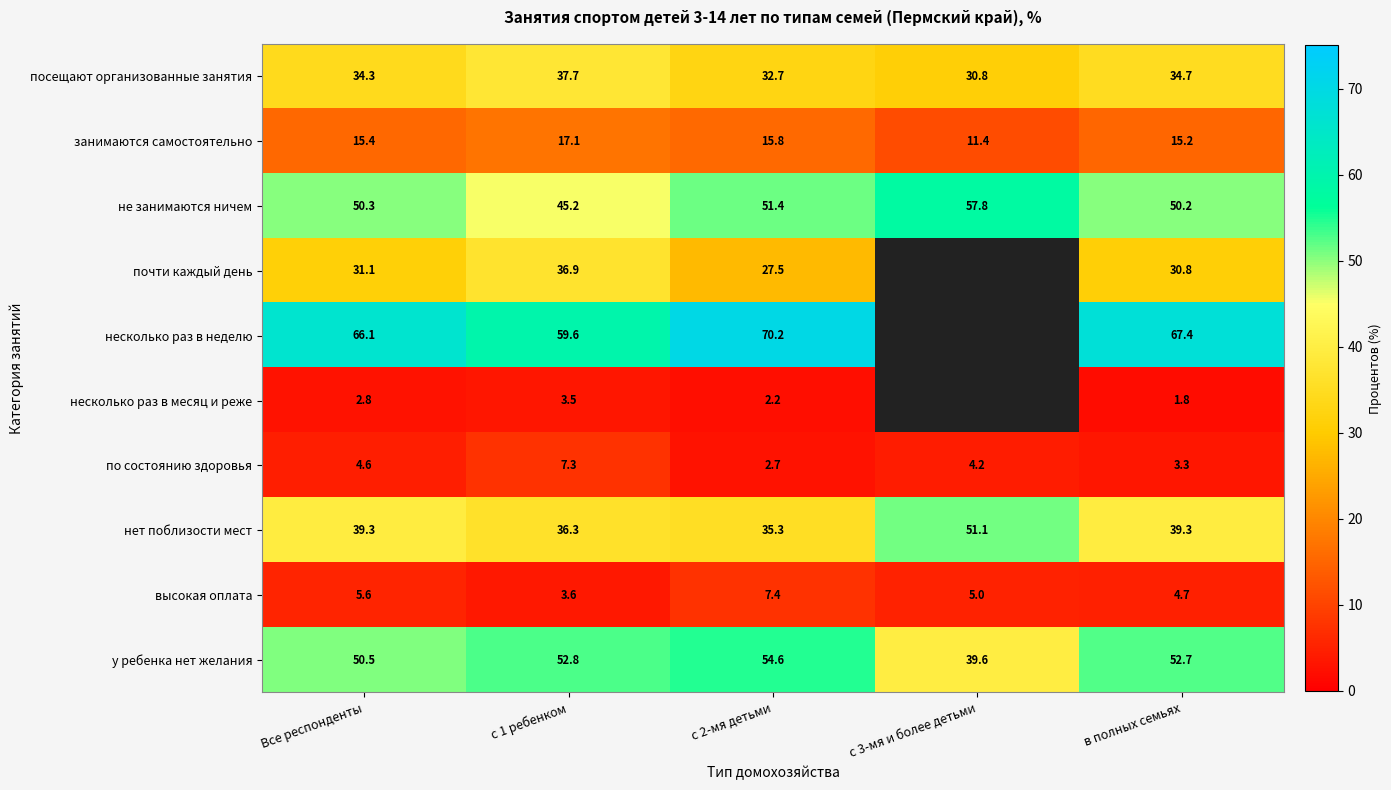

At which category is the sum across all series the highest?

в полных семьях